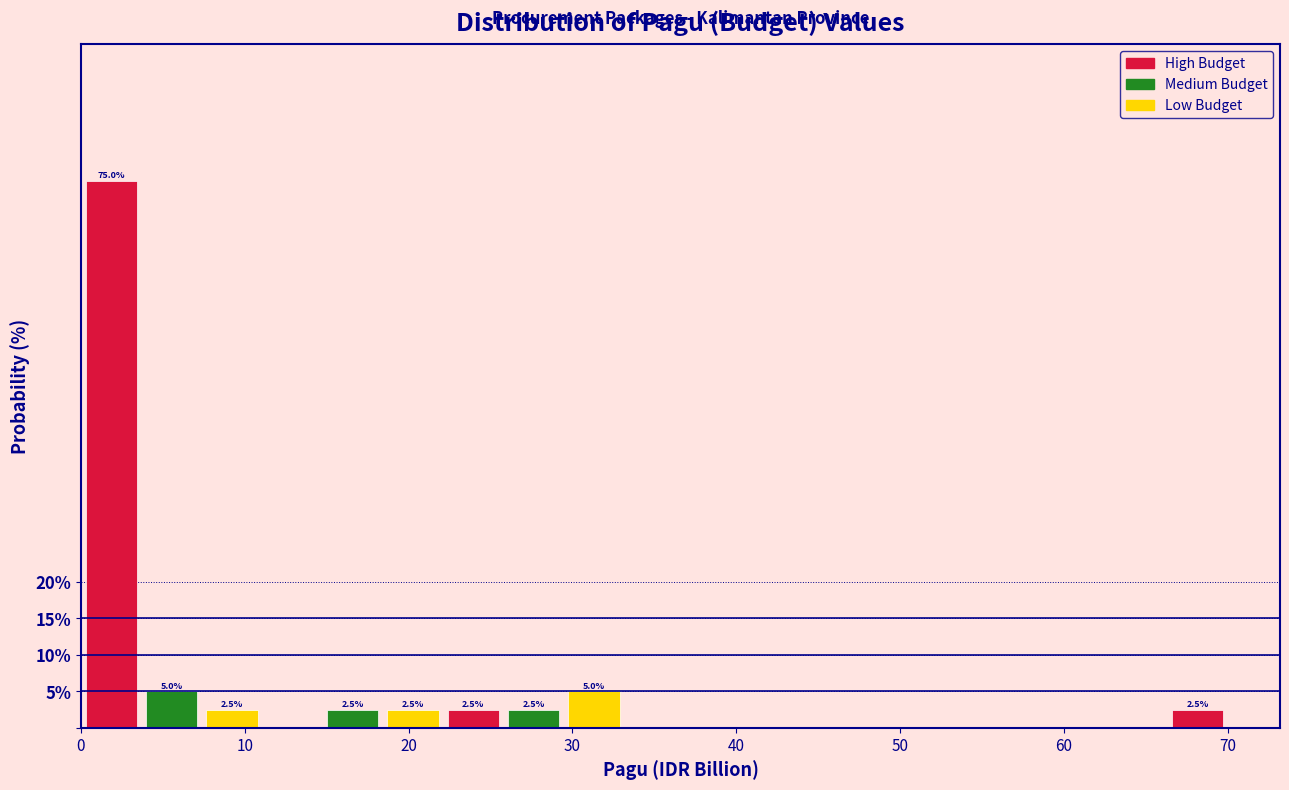

Read against the x-axis, roughly where is the centre of the tallest bar?

2